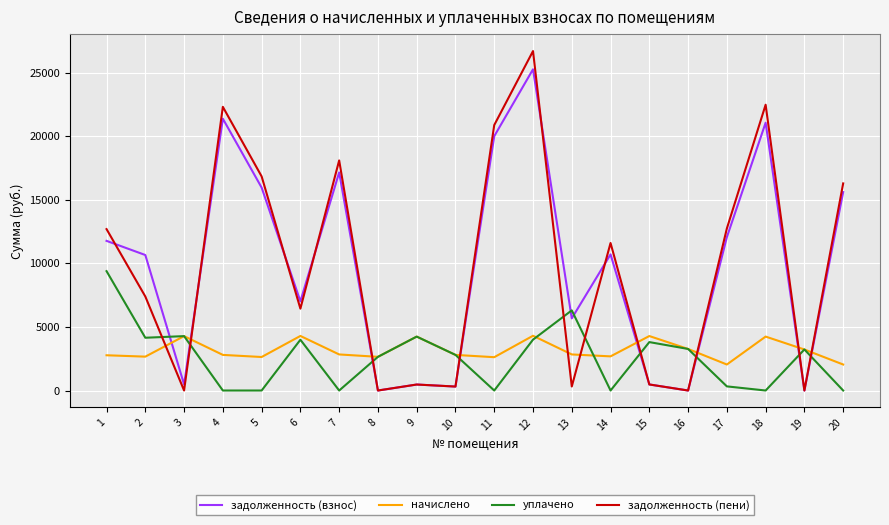

List the series in order of their peak value, lowest first.

начислено, уплачено, задолженность (взнос), задолженность (пени)